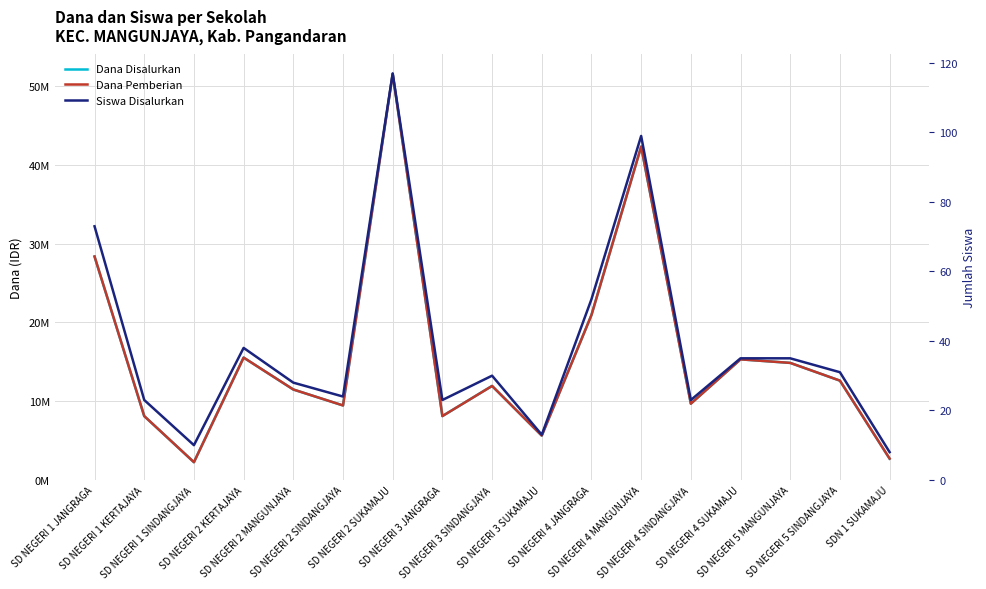

What is the label of the 8th point from the right?

SD NEGERI 3 SUKAMAJU